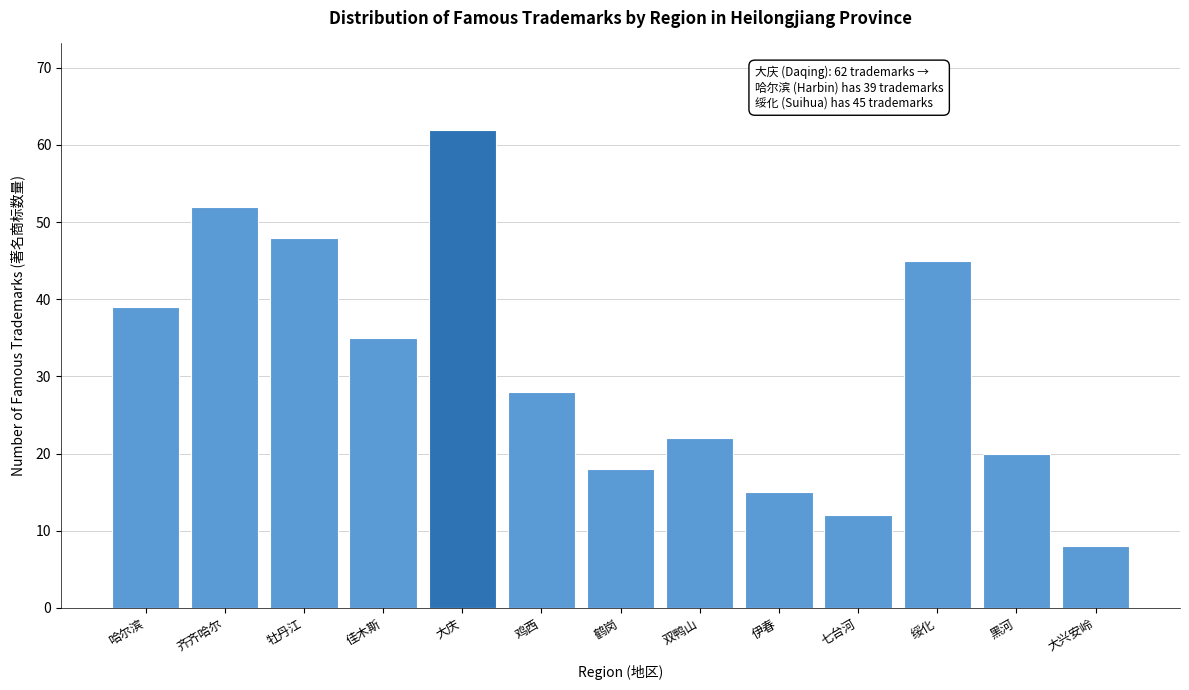

Reading right to left, transcribe all the data shown in this chart.

8	20	45	12	15	22	18	28	62	35	48	52	39